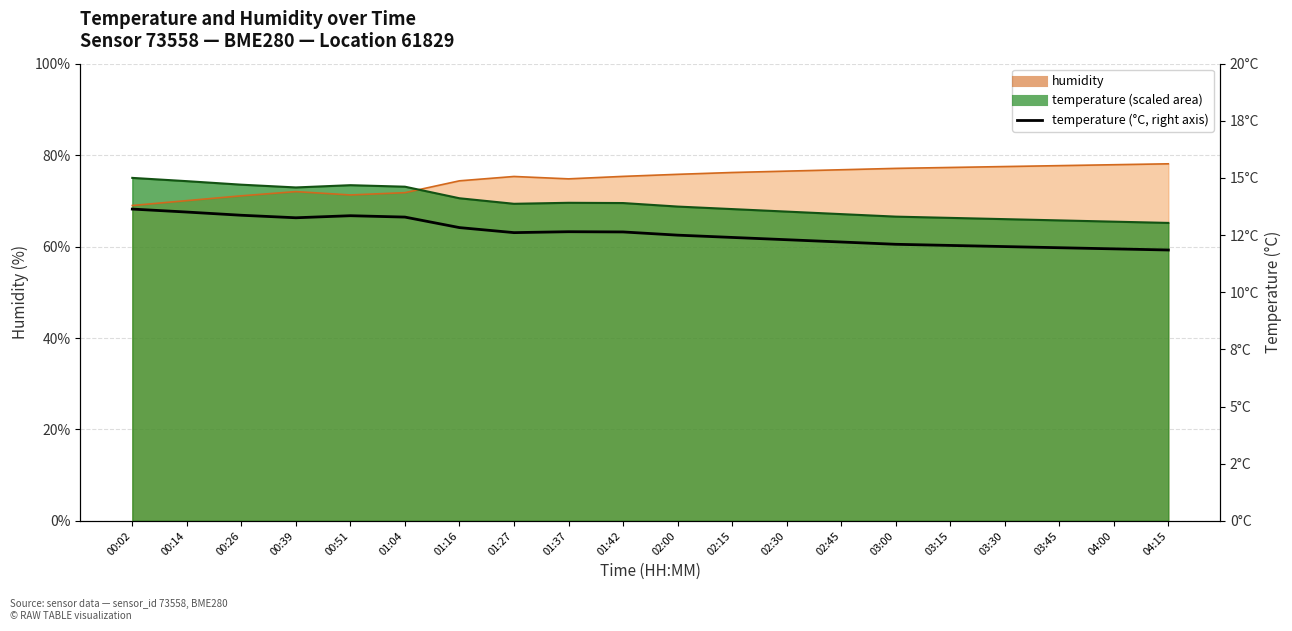

Reading left to right, list all the values displayed in this chart.

00:02=13.6	00:14=13.5	00:26=13.4	00:39=13.3	00:51=13.3	01:04=13.3	01:16=12.8	01:27=12.6	01:37=12.7	01:42=12.6	02:00=12.5	02:15=12.4	02:30=12.3	02:45=12.2	03:00=12.1	03:15=12.1	03:30=12.0	03:45=11.9	04:00=11.9	04:15=11.8